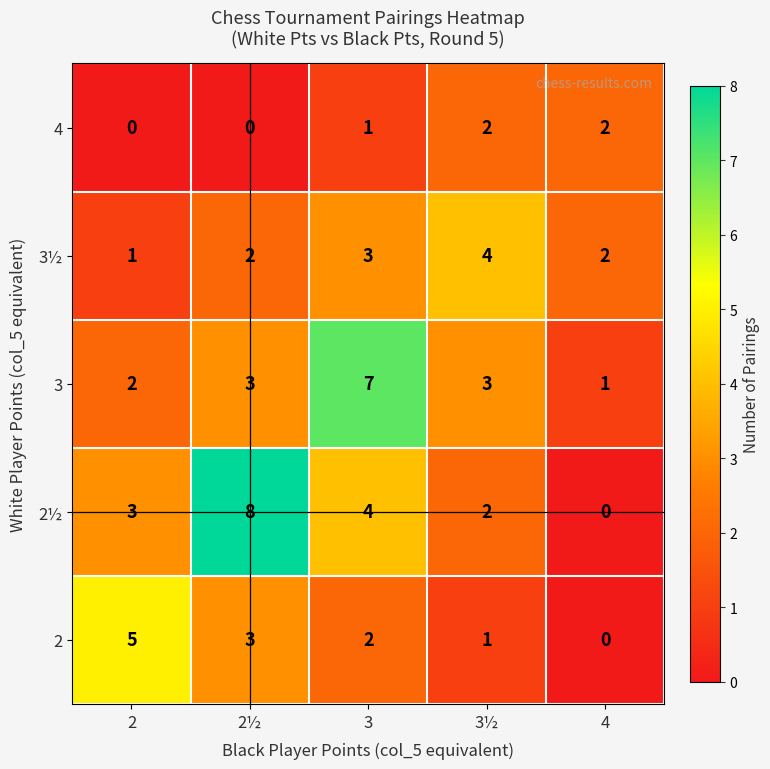

The 4 series shows 1 at 4. True or false?

False